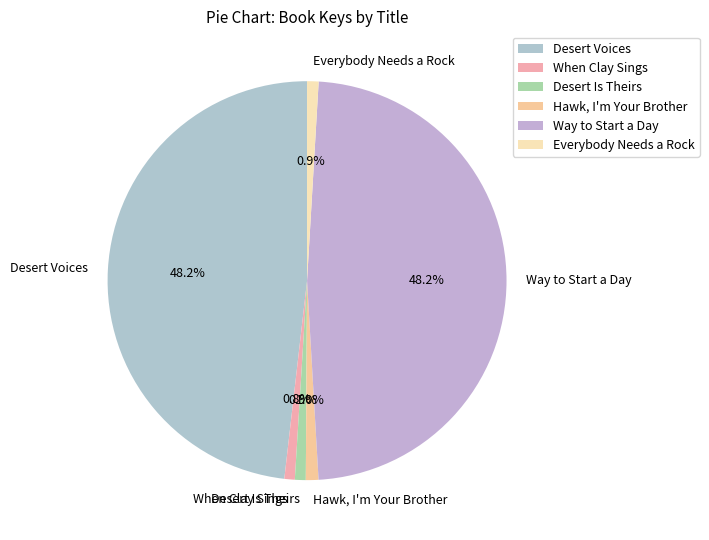

To the nearest percent, what is the difference between the largest and smallest slice percentages?

47%